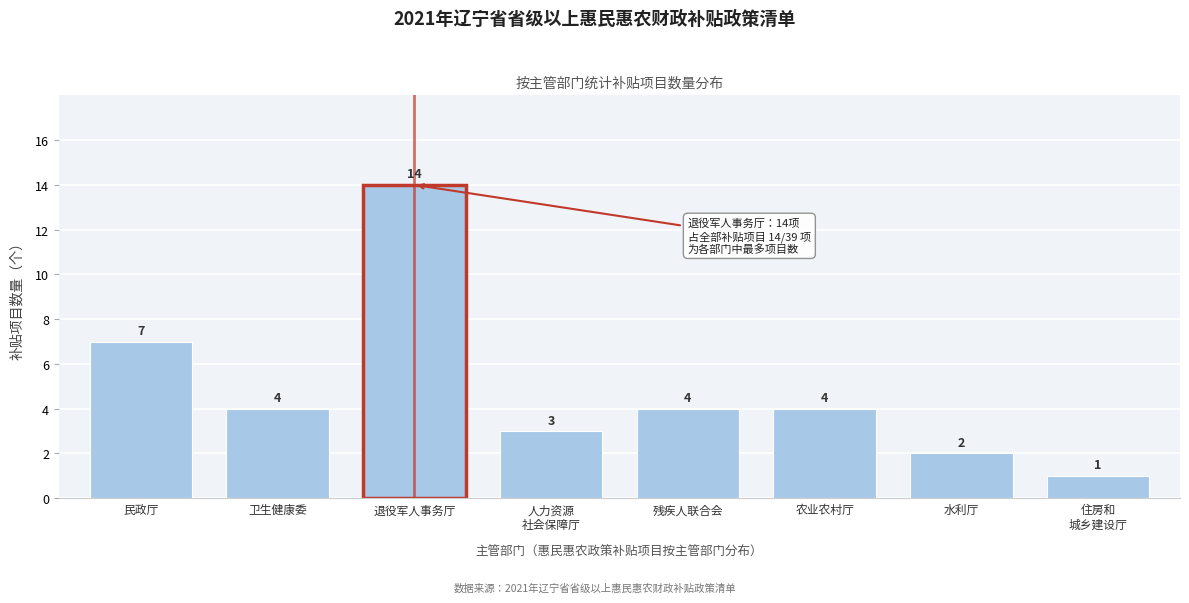

Reading left to right, transcribe all the data shown in this chart.

7	4	14	3	4	4	2	1